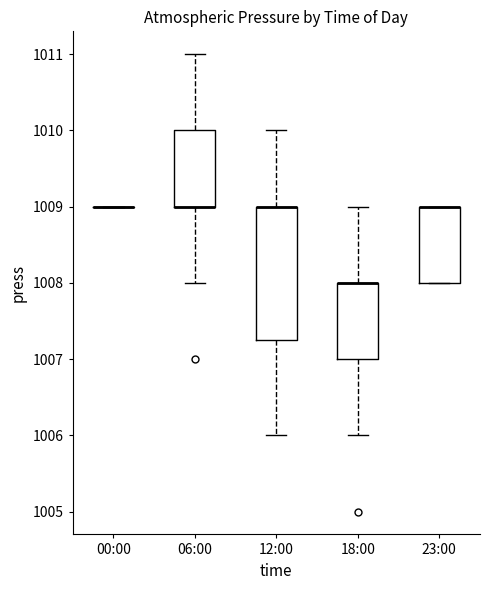

Reading left to right, transcribe this box plot: for each box, give where its median line is, the range the box spans, and where its two whiskers end, as read against the y-axis. The values are not printed on the chart, so give them approximately, as read against the axis.

00:00: box collapsed to a line at 1009.0, whiskers 1009.0 to 1009.0
06:00: median 1009.0 (drawn on the box's lower edge), box 1009.0 to 1010.0, whiskers 1008.0 to 1011.0
12:00: median 1009.0 (drawn on the box's upper edge), box 1007.3 to 1009.0, whiskers 1006.0 to 1010.0
18:00: median 1008.0 (drawn on the box's upper edge), box 1007.0 to 1008.0, whiskers 1006.0 to 1009.0
23:00: median 1009.0 (drawn on the box's upper edge), box 1008.0 to 1009.0, whiskers 1008.0 to 1009.0